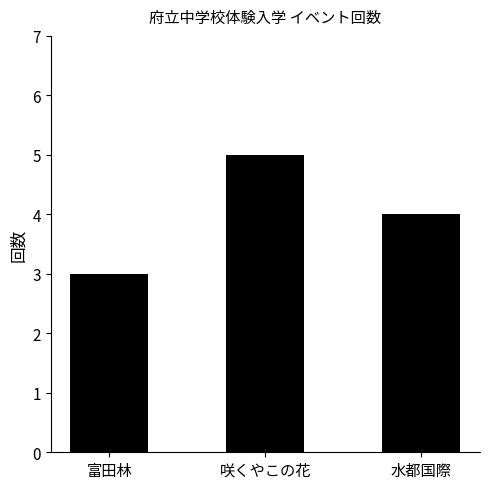

At which label is the value closest to 4?

水都国際